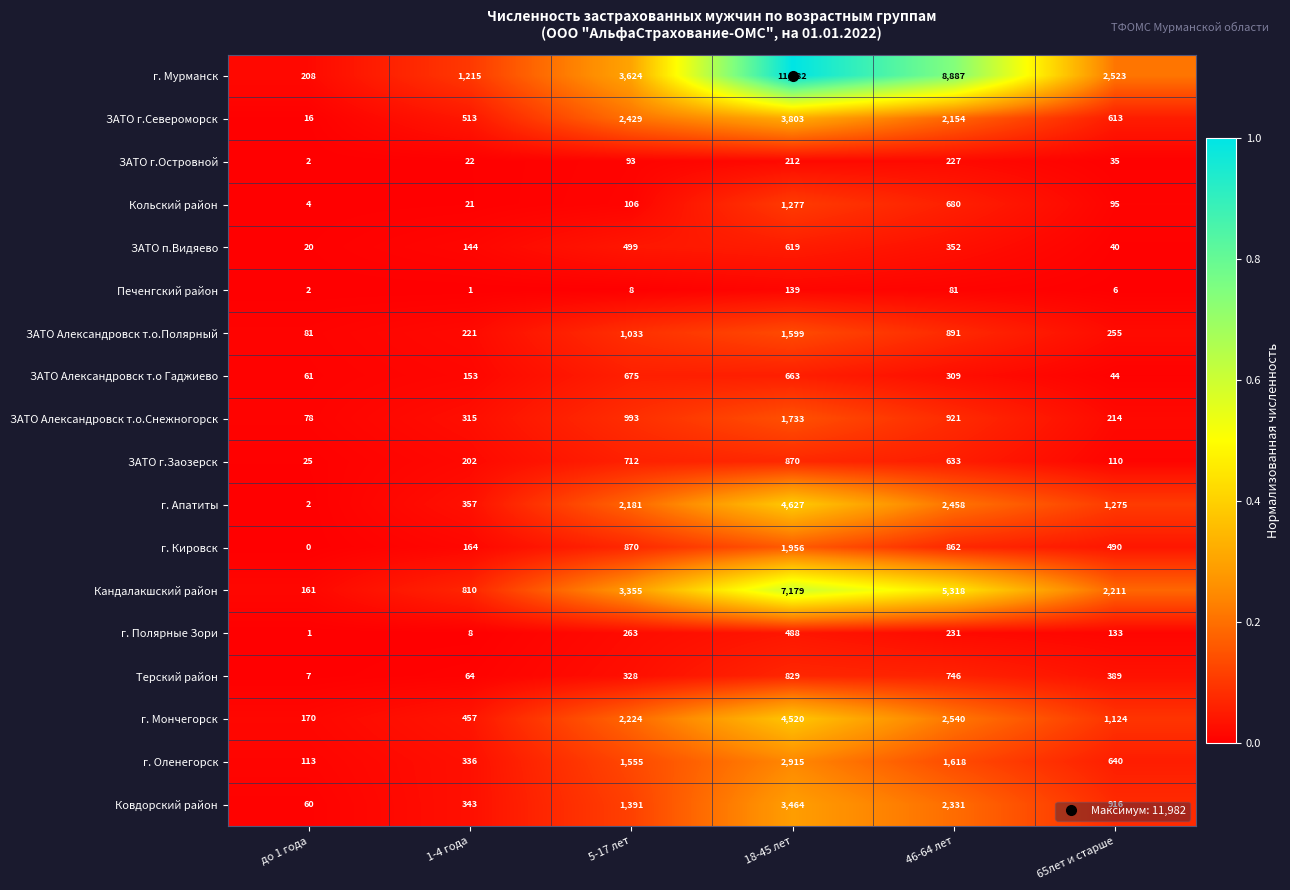

Rank the series by their maximum value, from lowest to highest.

Печенгский район, ЗАТО г.Островной, г. Полярные Зори, ЗАТО п.Видяево, ЗАТО Александровск т.о Гаджиево, Терский район, ЗАТО г.Заозерск, Кольский район, ЗАТО Александровск т.о.Полярный, ЗАТО Александровск т.о.Снежногорск, г. Кировск, г. Оленегорск, Ковдорский район, ЗАТО г.Североморск, г. Мончегорск, г. Апатиты, Кандалакшский район, г. Мурманск